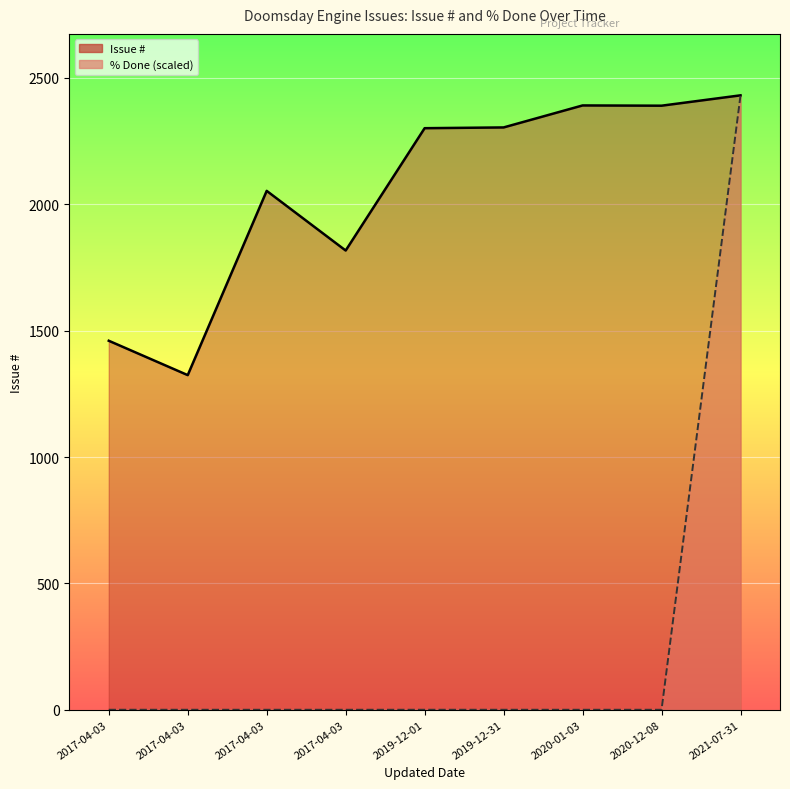

Rank the series by their maximum value, from highest to lowest.

Issue #, % Done